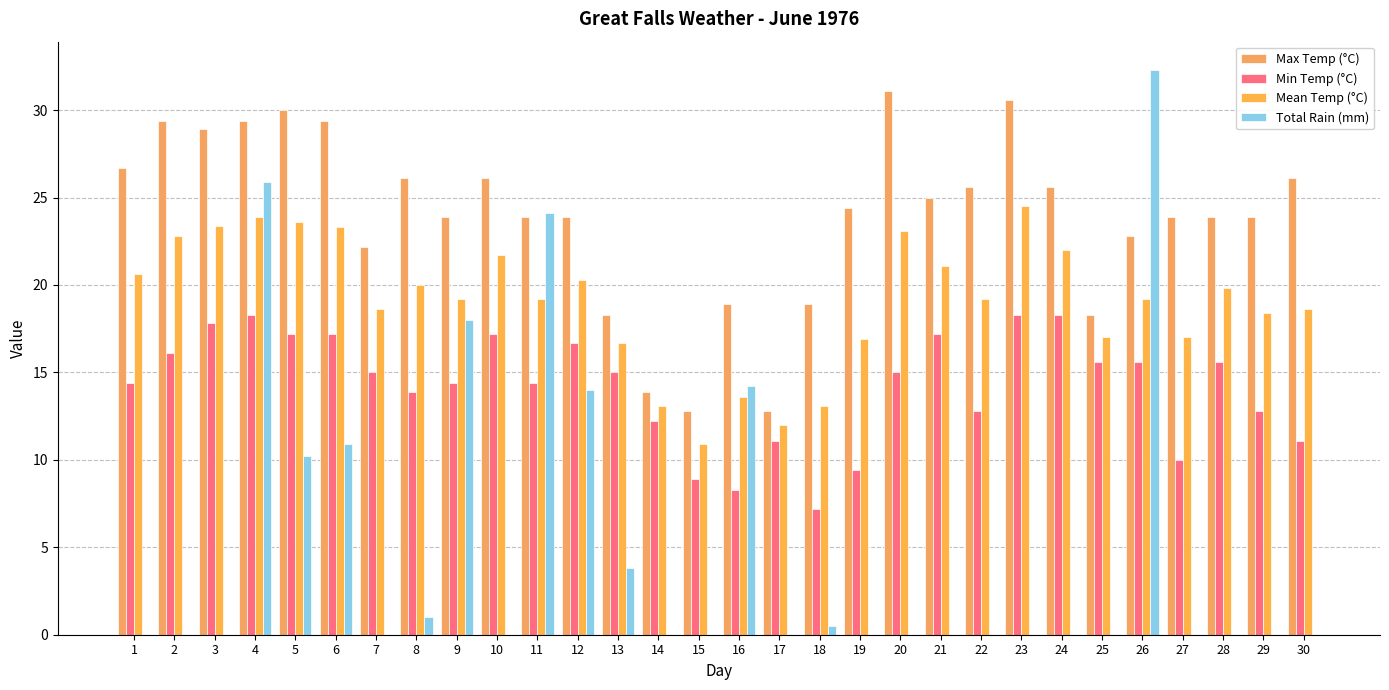

Does the chart contain stacked bars?

No